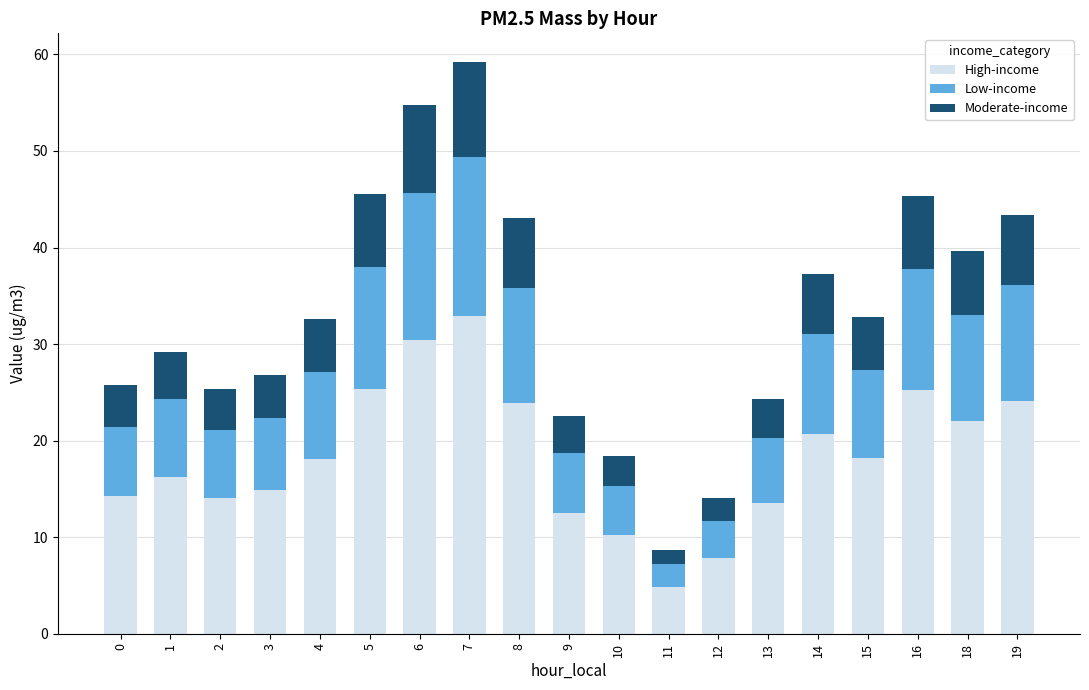

What is the lowest value of the High-income series?

4.8